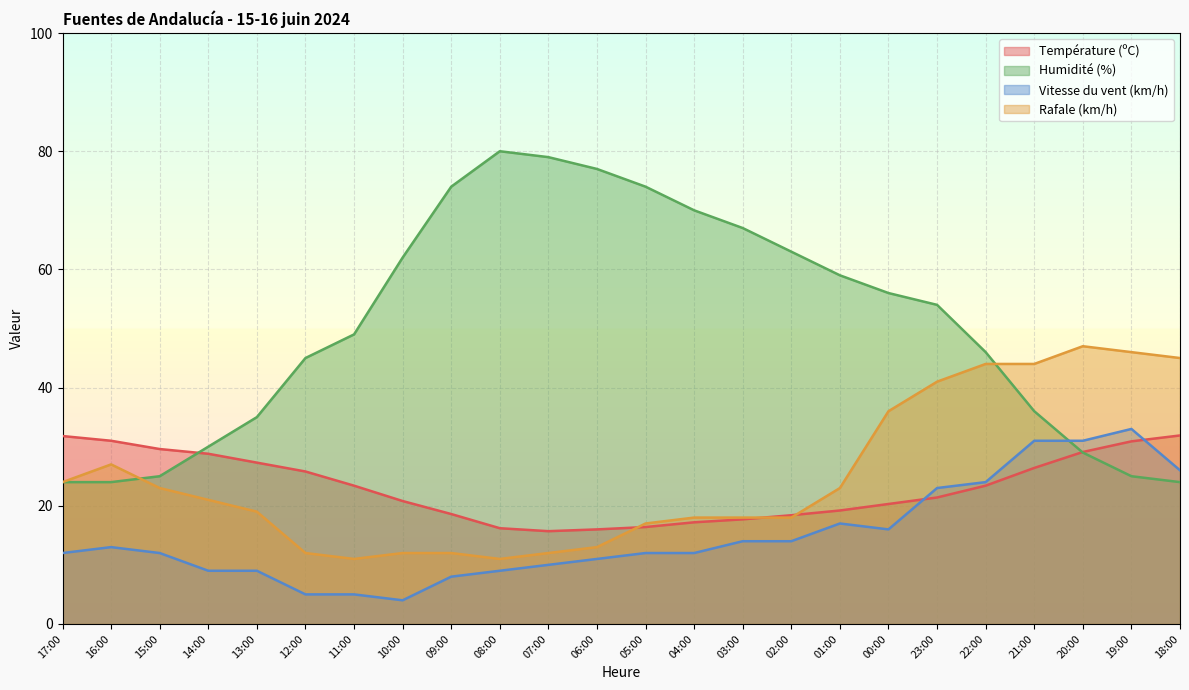

The value of Humidité (%) at 03:00 is 67.0. True or false?

True